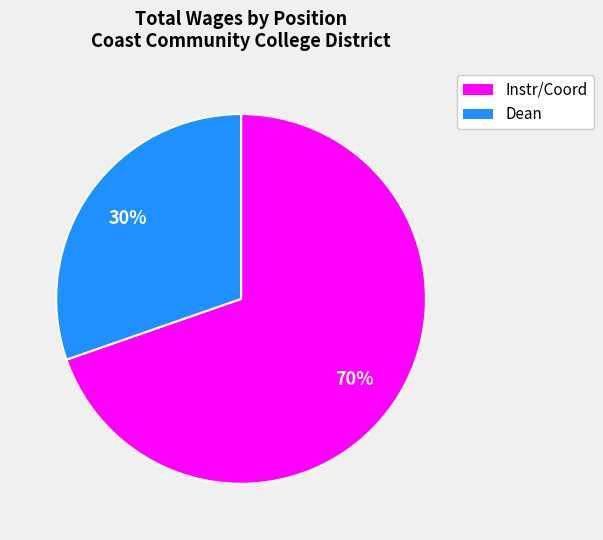

Combined, do Instr/Coord and Dean account for over 50%?

Yes